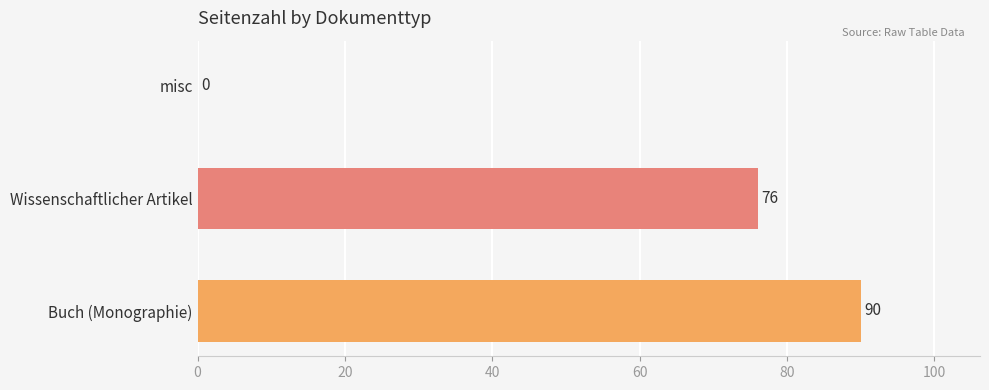

What is the maximum value shown in the chart?

90